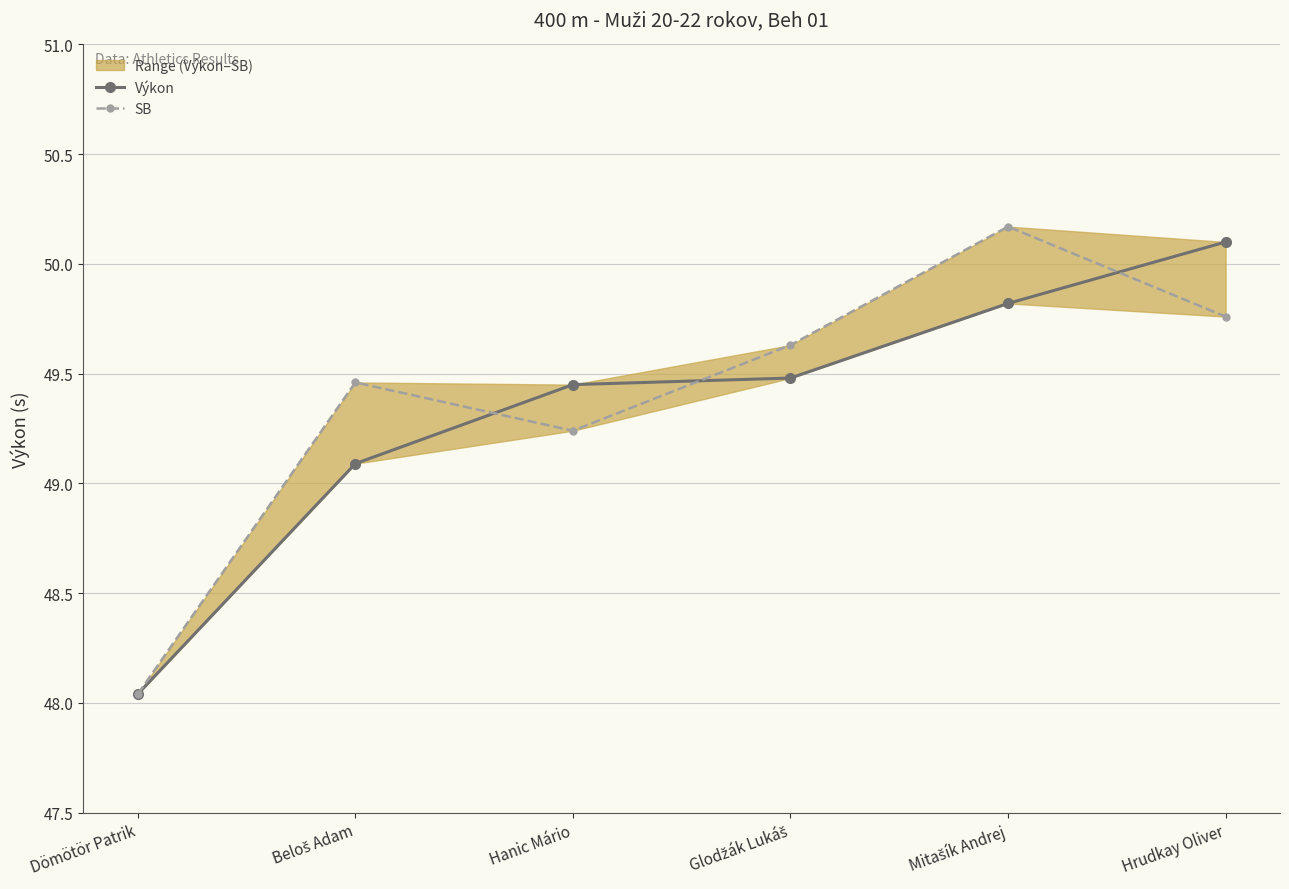

True or false: SB has a value of 49.2 at Hanic Mário.

True